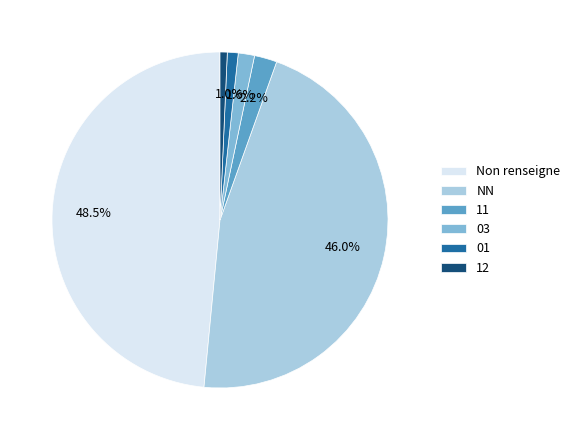

Which category has the biggest portion of the pie?

Non renseigne